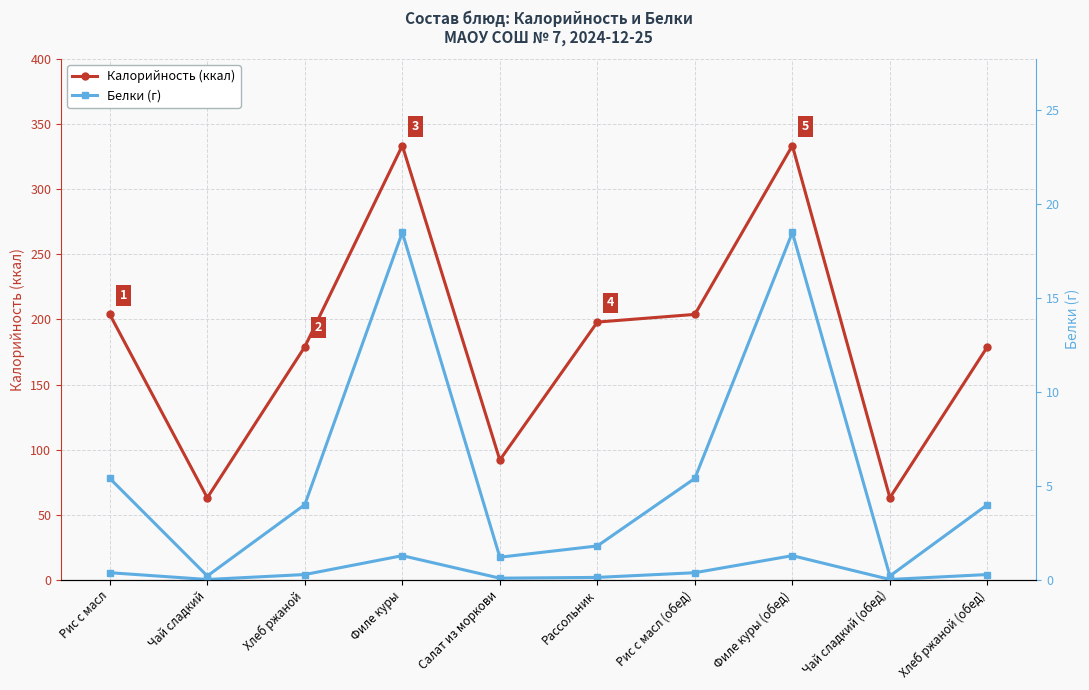

What is the difference between the second highest and second lowest values in the Калорийность (ккал) series?

270.6